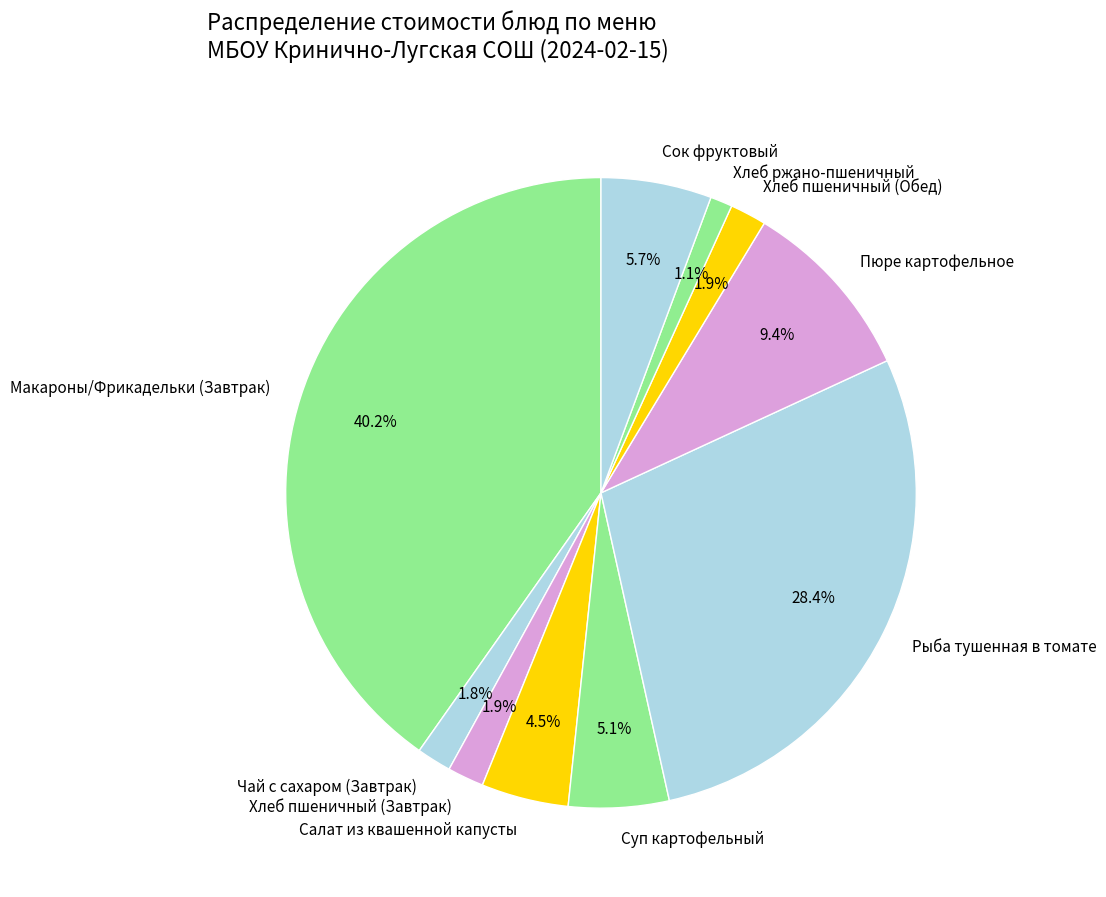

To the nearest percent, what percentage of the pie is Макароны/Фрикадельки (Завтрак)?

40%